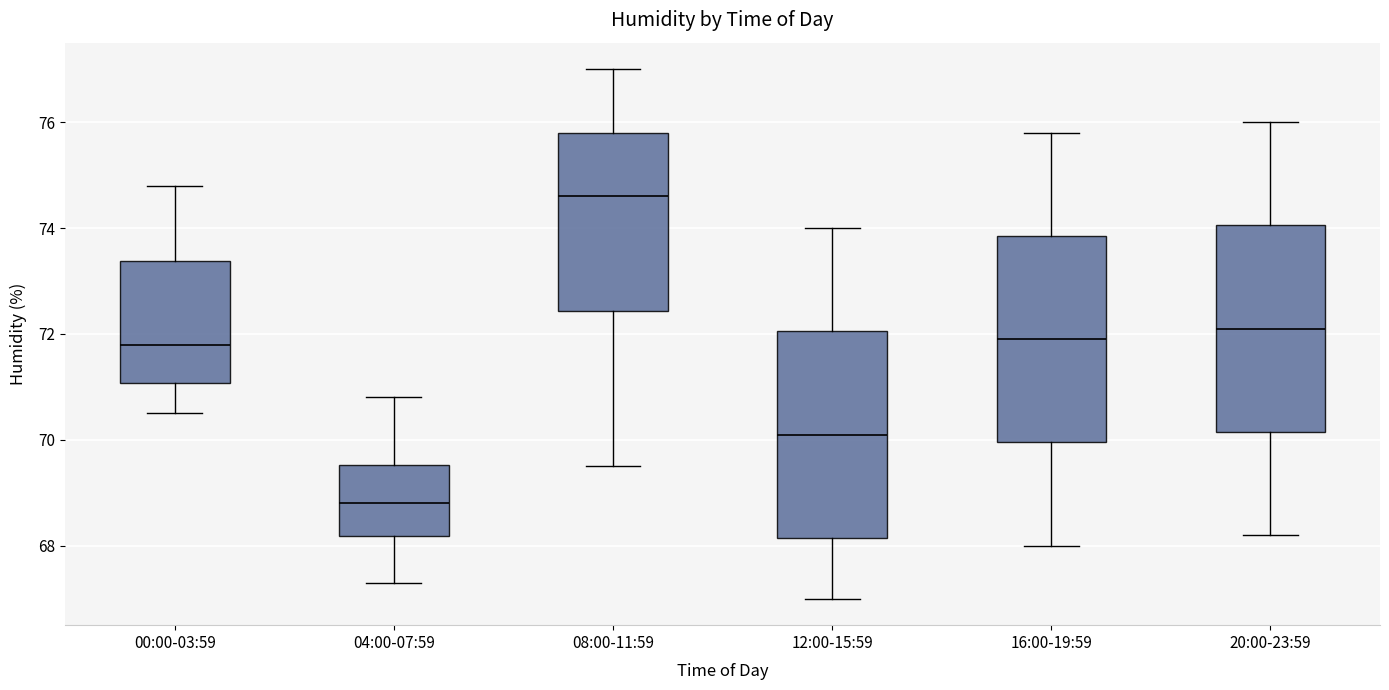

Where does the median line of the box for 12:00-15:59 sit on the y-axis? The values are not printed on the chart, so give them approximately, as read against the axis.

70.2